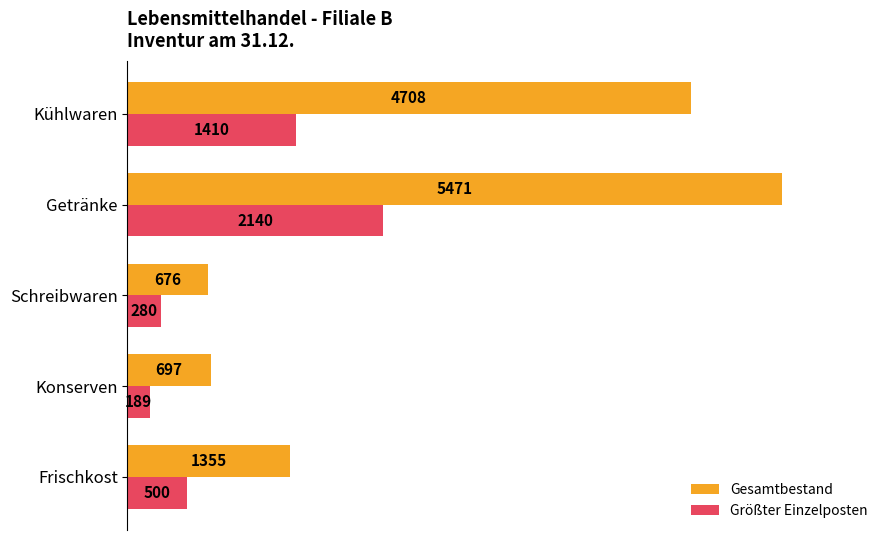

Rank the series by their average value, from lowest to highest.

Größter Einzelposten, Gesamtbestand